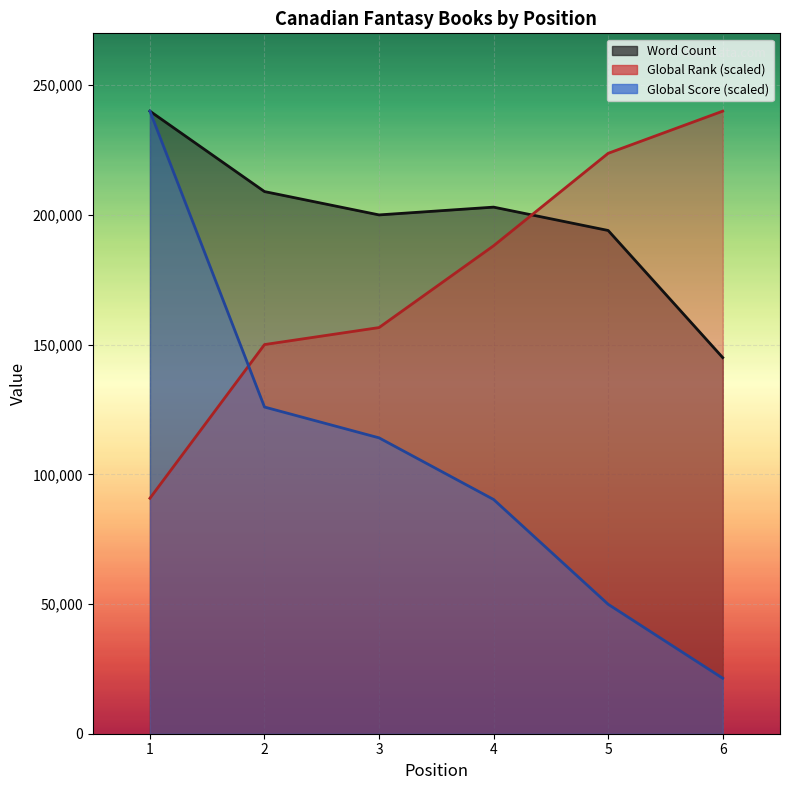

Reading right to left, extract all data points from this chart.

Word Count: 6=145000.0	5=194000.0	4=203000.0	3=200000.0	2=209000.0	1=240000.0
Global Rank: 6=240000.0	5=223750.1	4=188108.1	3=156573.5	2=150019.6	1=90765.9
Global Score: 6=21386.1	5=49901.0	4=90297.0	3=114059.4	2=125940.6	1=240000.0